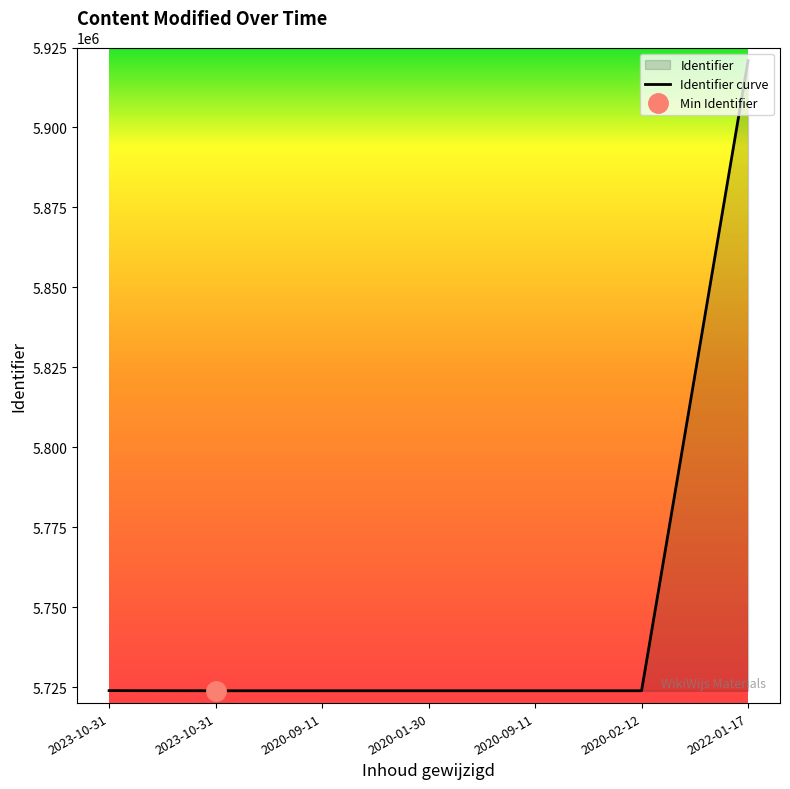

What is the label of the 3rd point from the right?

2020-09-11